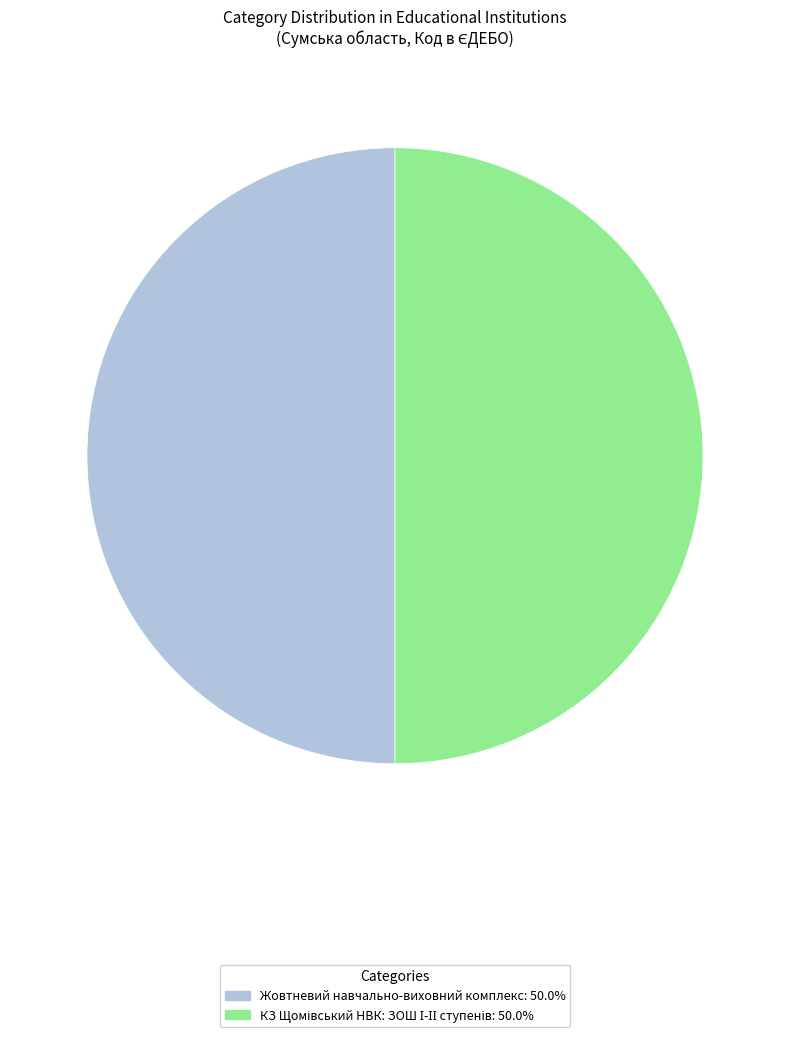

Count the number of slices in the pie.

2